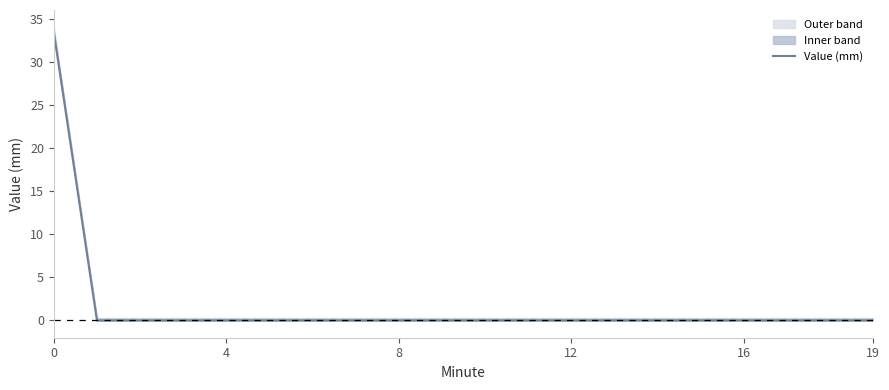

The Value (mm) series shows 13.4 at 19. True or false?

False